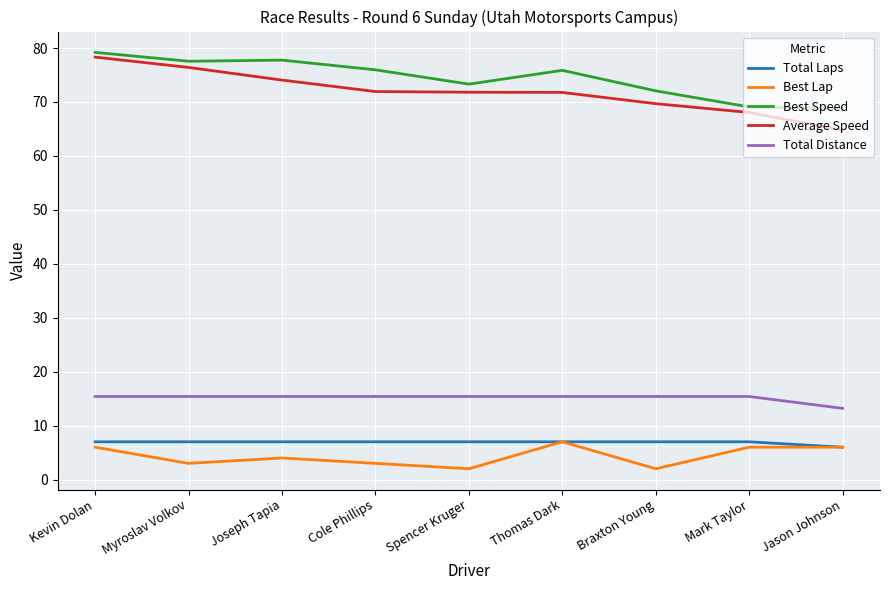

What are all the series names shown in the legend?

Total Laps, Best Lap, Best Speed, Average Speed, Total Distance